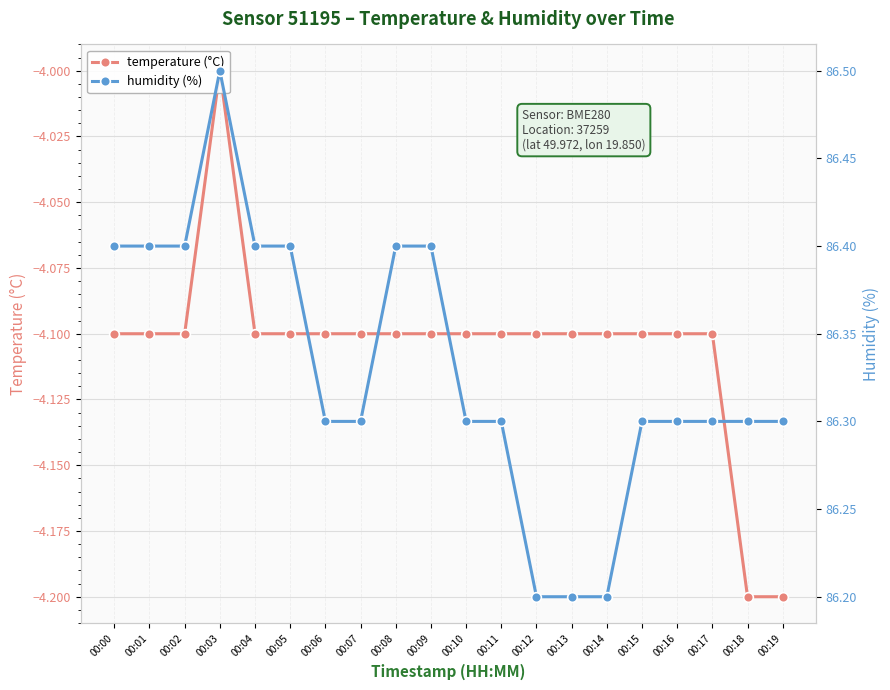

Count the number of categories in the chart.

20